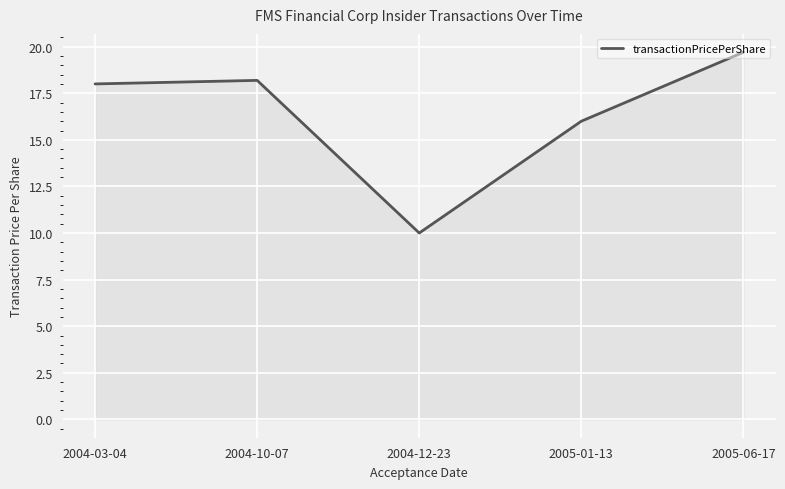

Where is the data nearest to the value 14?

2005-01-13